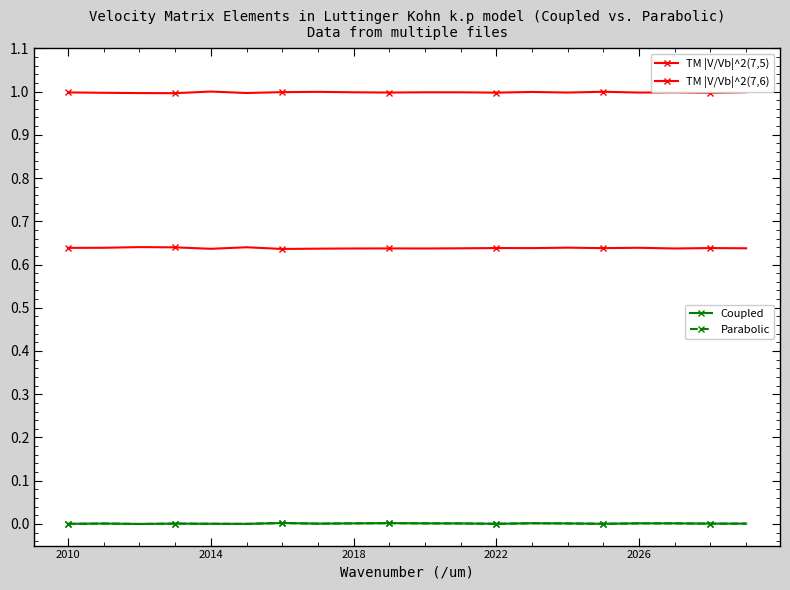

At which category is the sum across all series the highest?

13